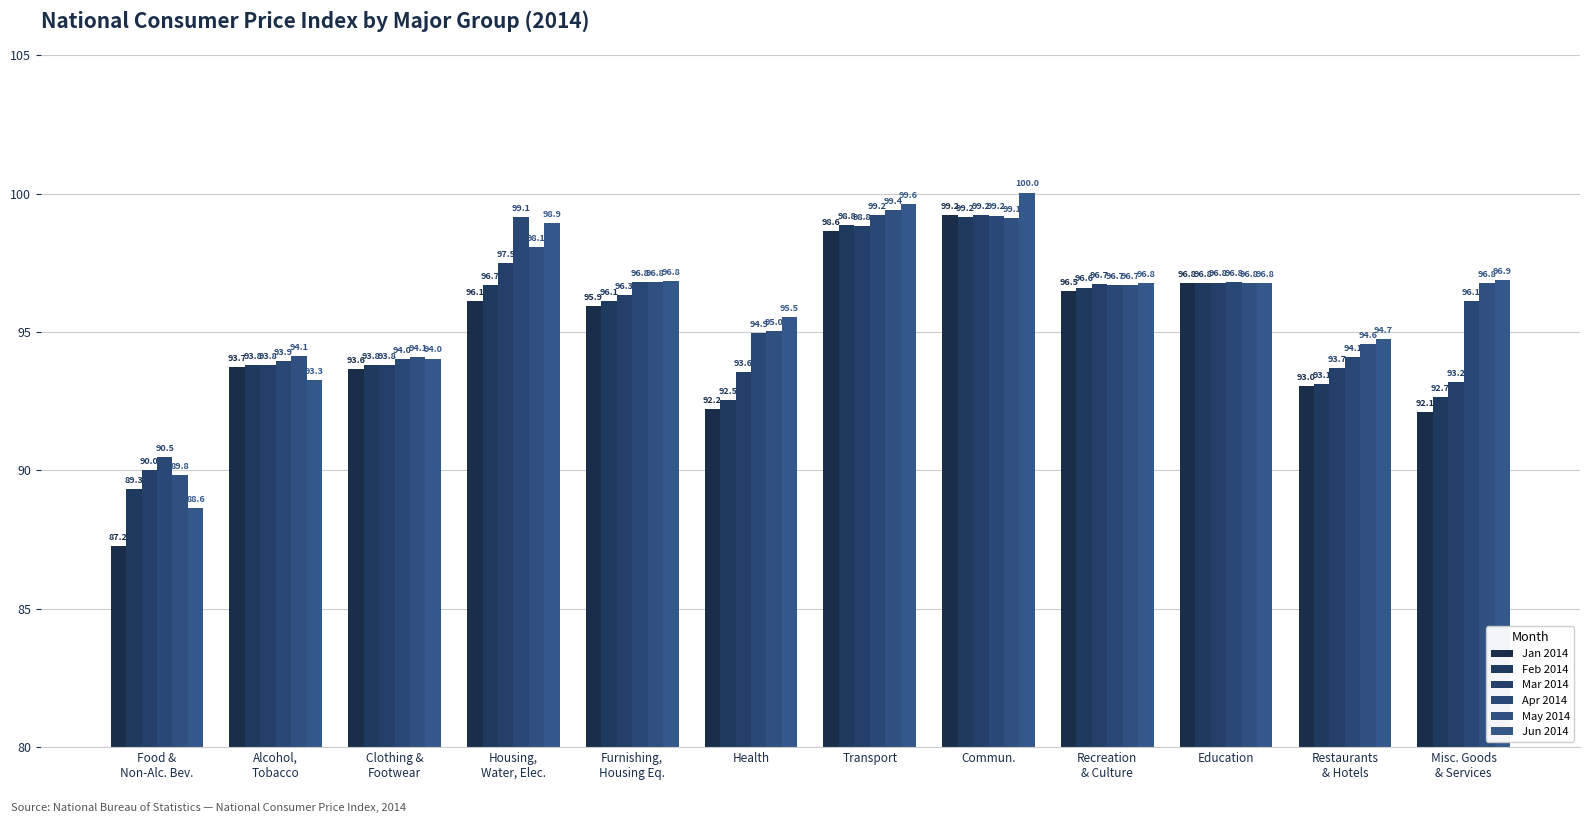

Which category has the highest value across all series?

Commun.